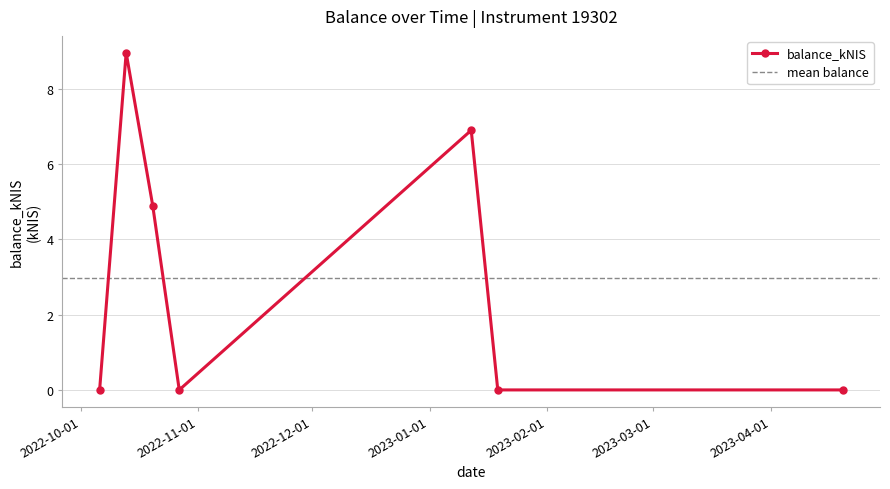

What is the sum of the values at 2023-01-12 and 2022-10-20?

11.8